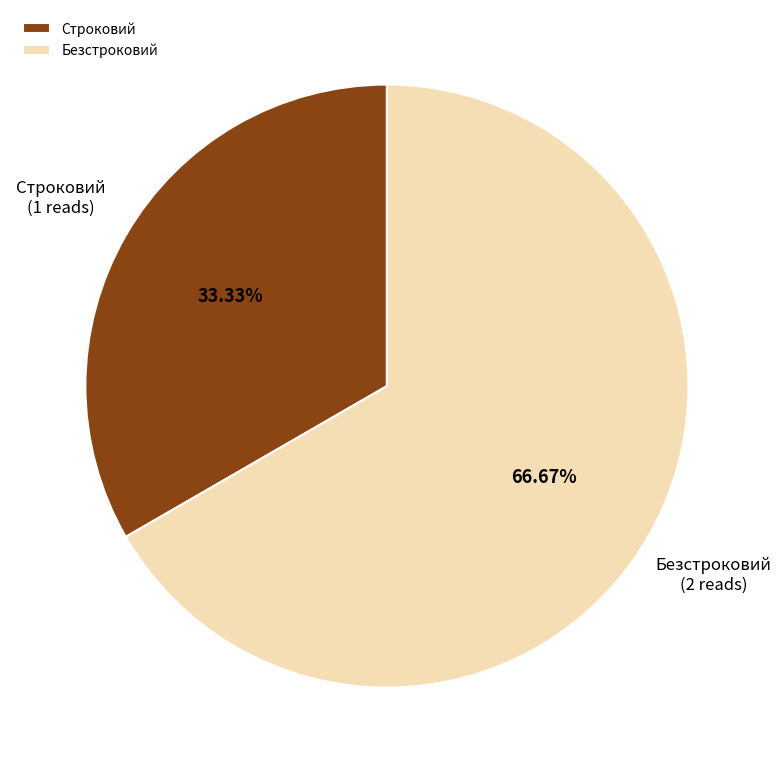

Which category has the biggest portion of the pie?

Безстроковий